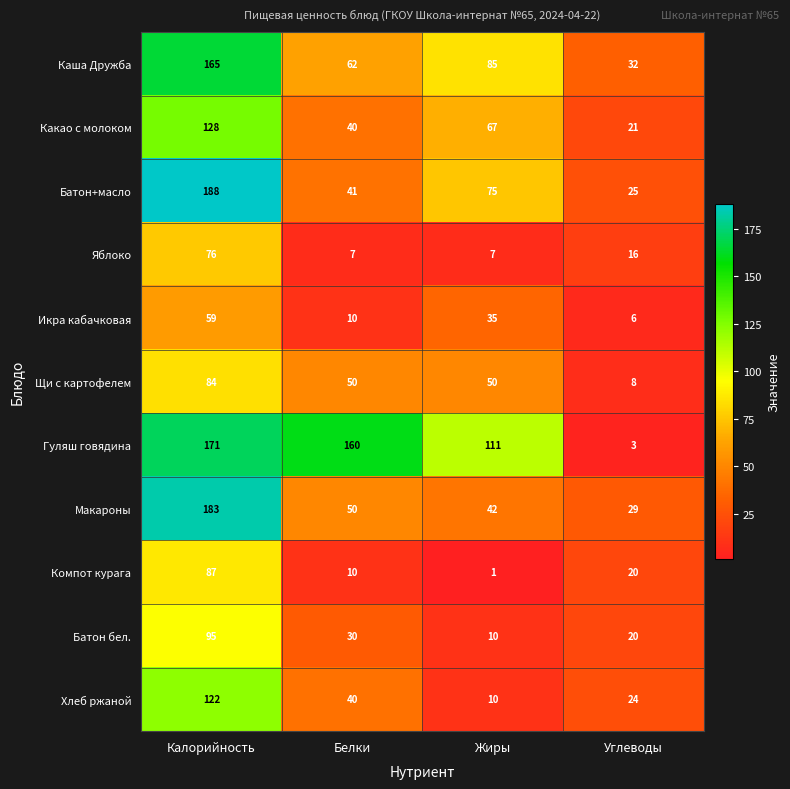

At how many categories does at least one series exceed 83?

3